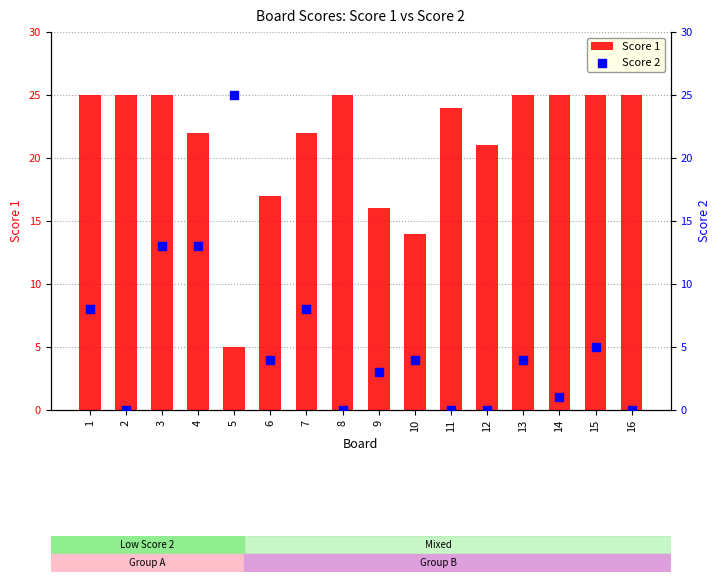

What are all the series names shown in the legend?

Score 1, Score 2